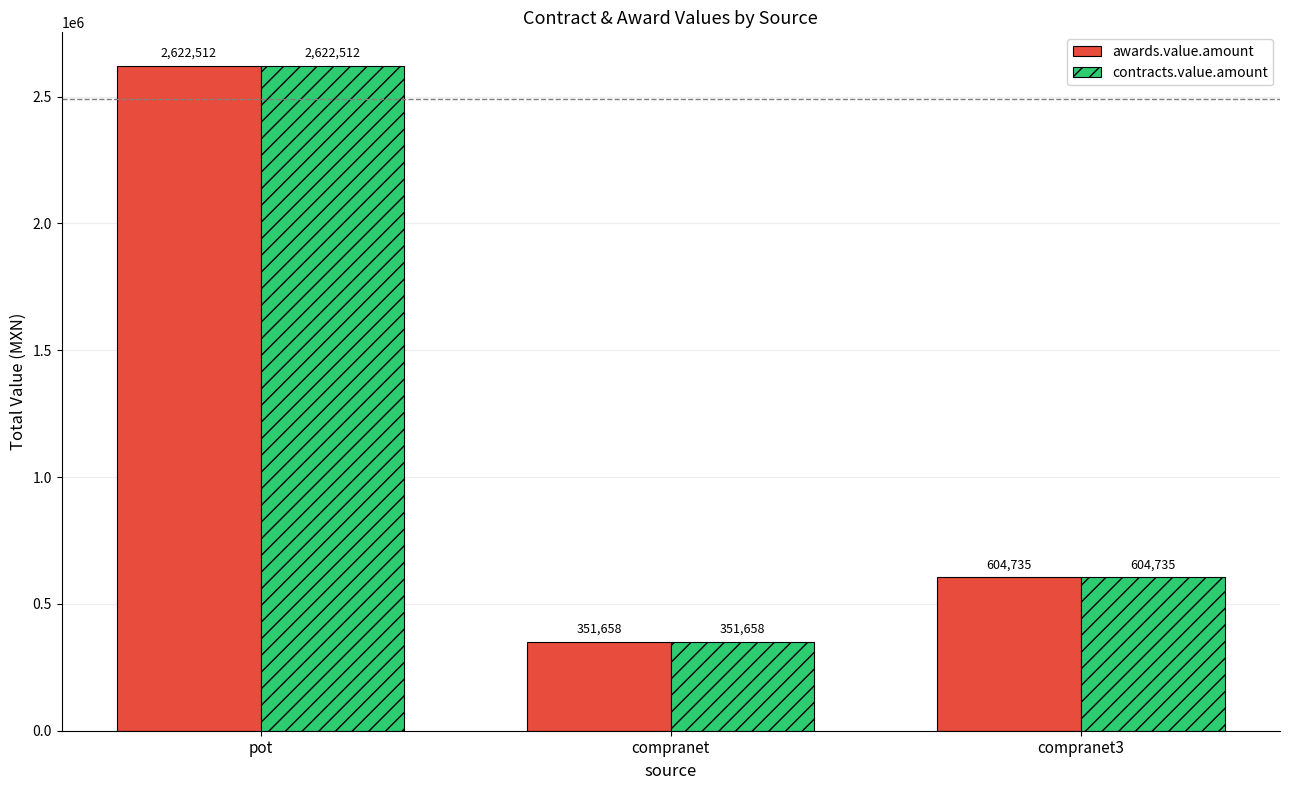

What are all the series names shown in the legend?

awards.value.amount, contracts.value.amount